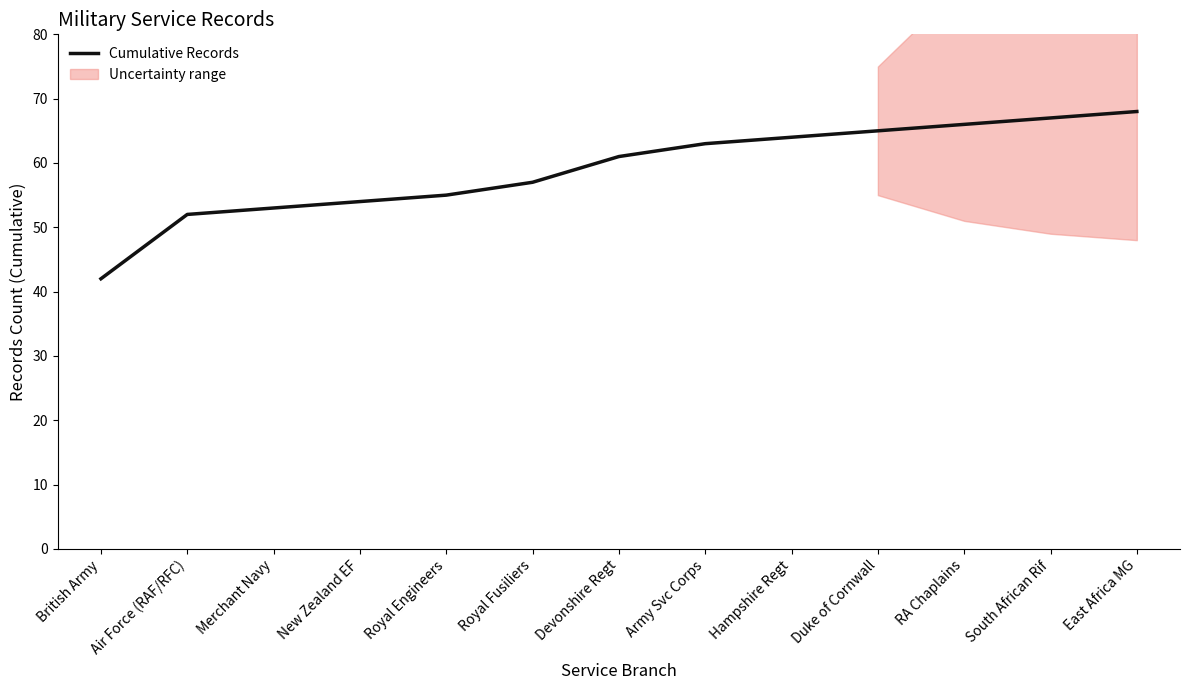

Reading right to left, list all the values displayed in this chart.

East Africa MG=68	South African Rif=67	RA Chaplains=66	Duke of Cornwall=65	Hampshire Regt=64	Army Svc Corps=63	Devonshire Regt=61	Royal Fusiliers=57	Royal Engineers=55	New Zealand EF=54	Merchant Navy=53	Air Force (RAF/RFC)=52	British Army=42